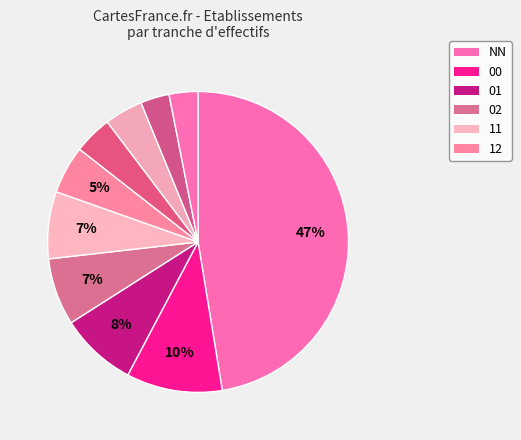

Count the number of slices in the pie.

10